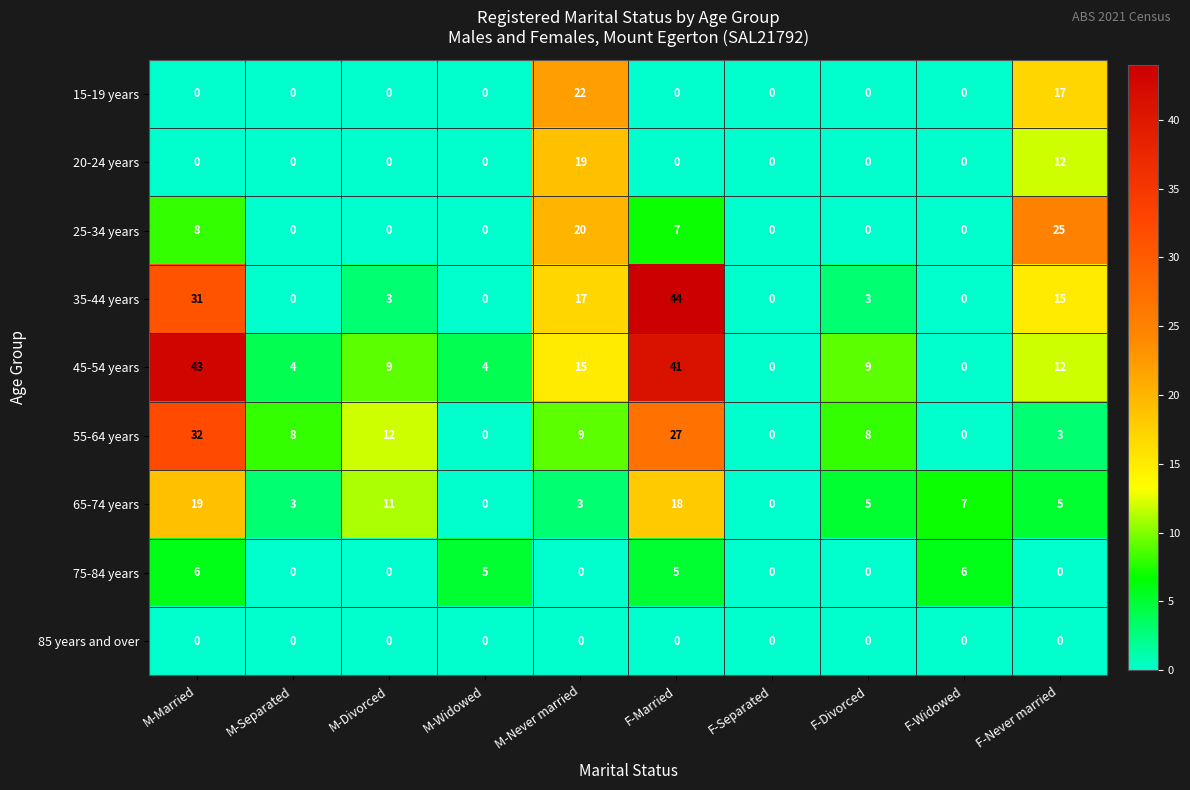

Which series has the largest range (max minus min)?

35-44 years